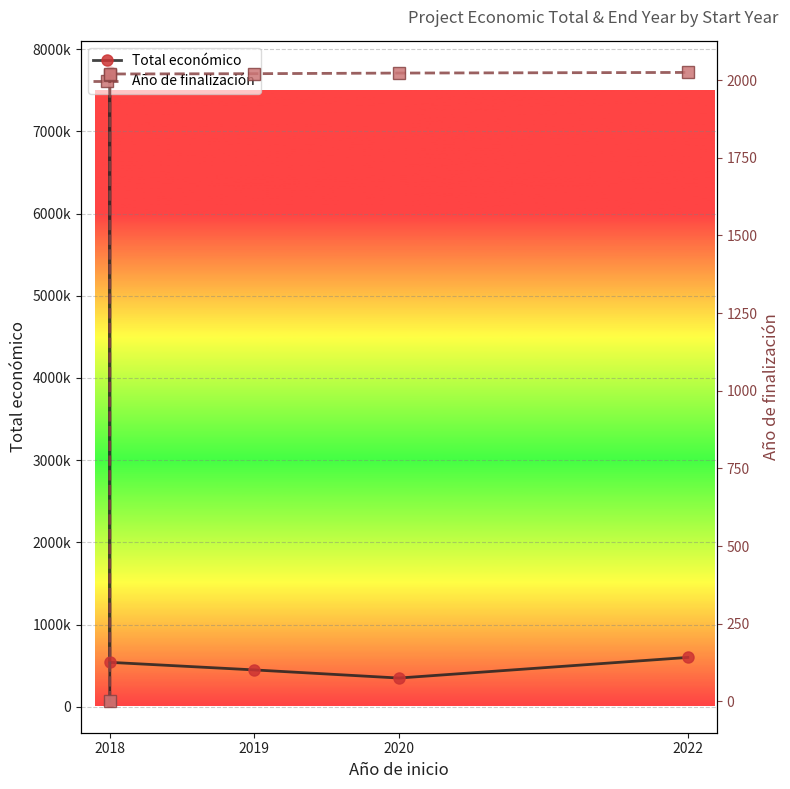

How many data points in Año de finalización are above 2021?

2